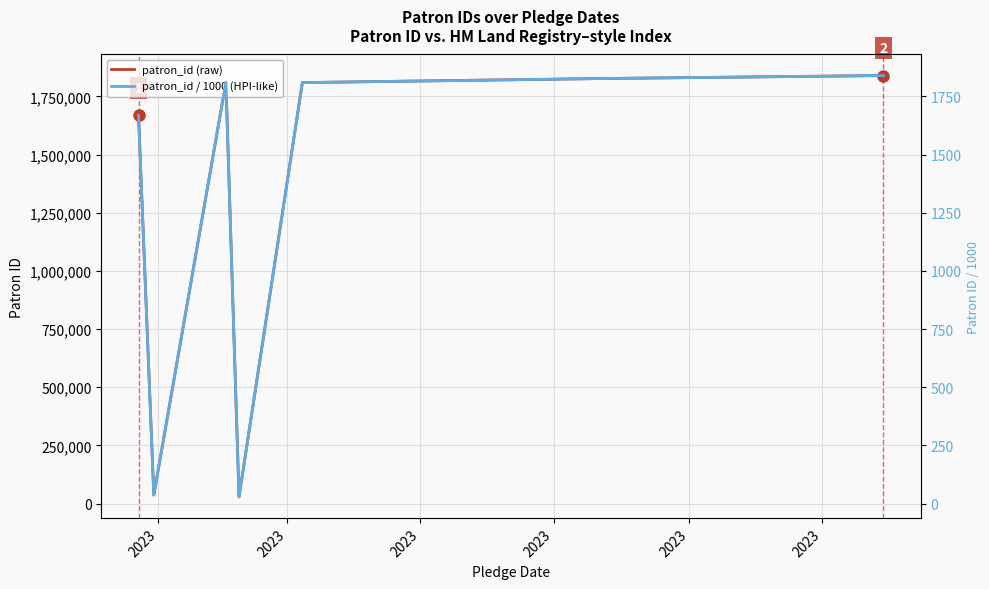

Between 2023 and 2023, which is larger?

2023